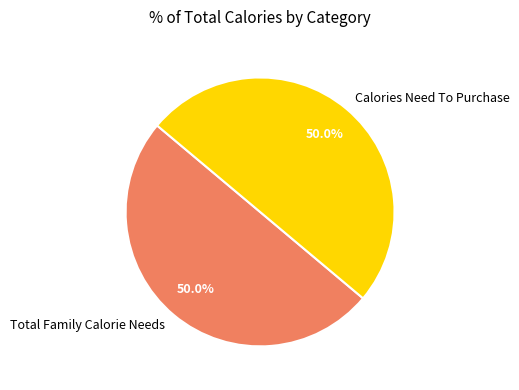

What is the ratio of the value at Calories Need To Purchase to the value at Total Family Calorie Needs?

1.0